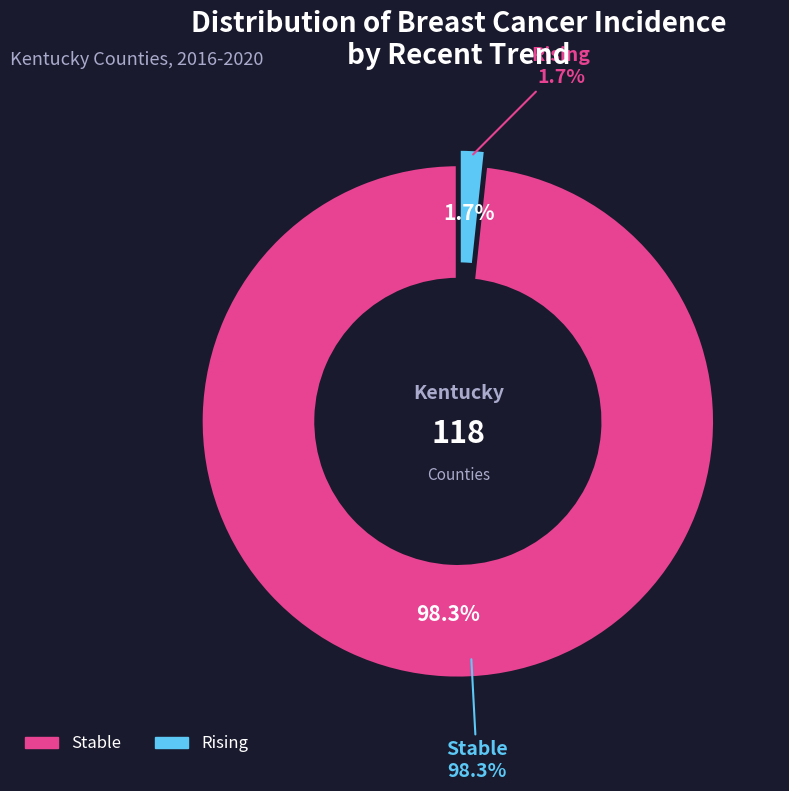

Is it true that stable is 99% of the pie?

False